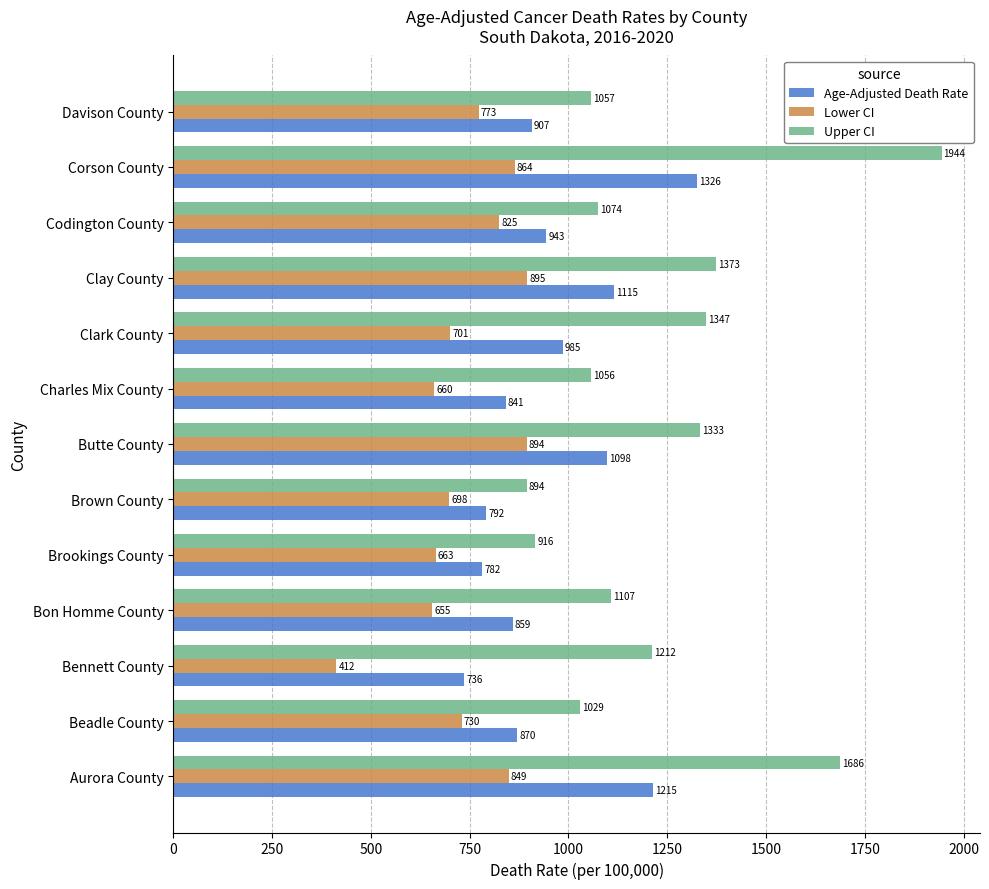

The value of Age-Adjusted Death Rate at Brookings County is 782.4. True or false?

True